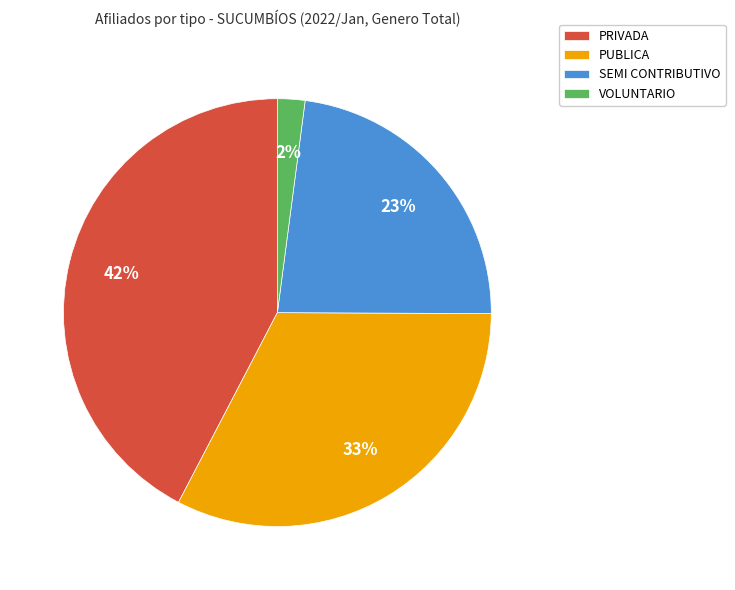

What is the ratio of the value at PRIVADA to the value at PUBLICA?

1.3